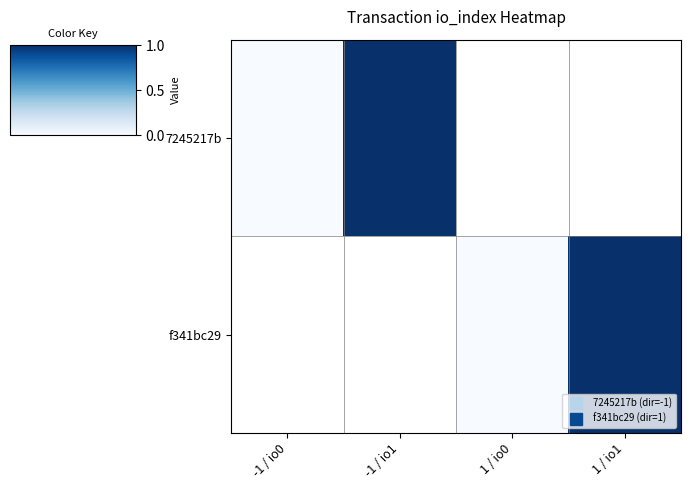

Rank the series by their maximum value, from highest to lowest.

7245217b, f341bc29